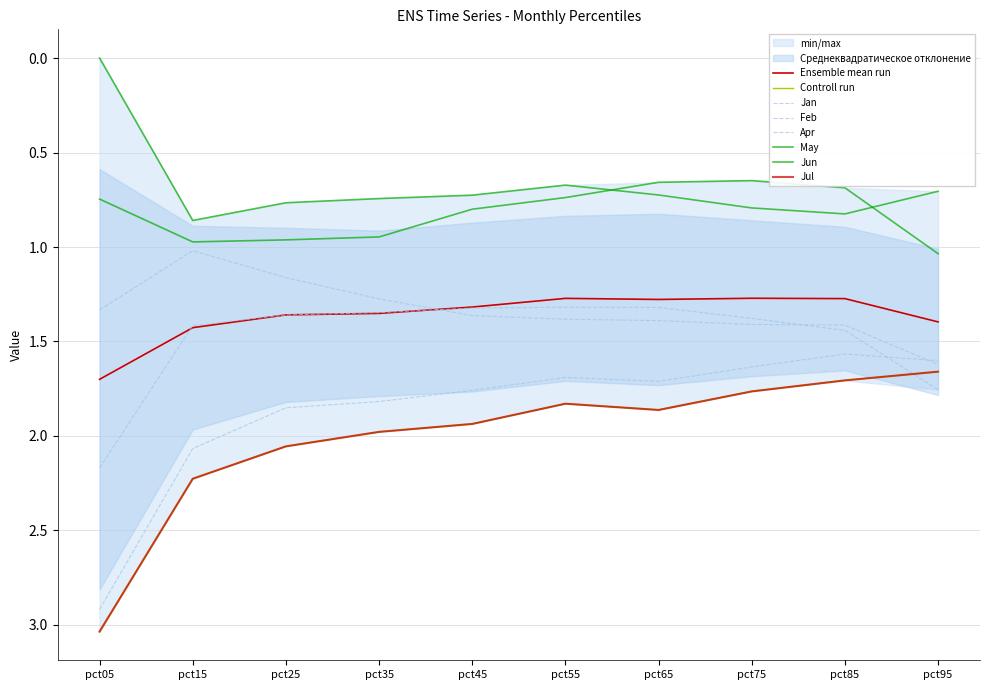

Is the value of Jul at pct25 greater than the value of Apr at pct35?

Yes